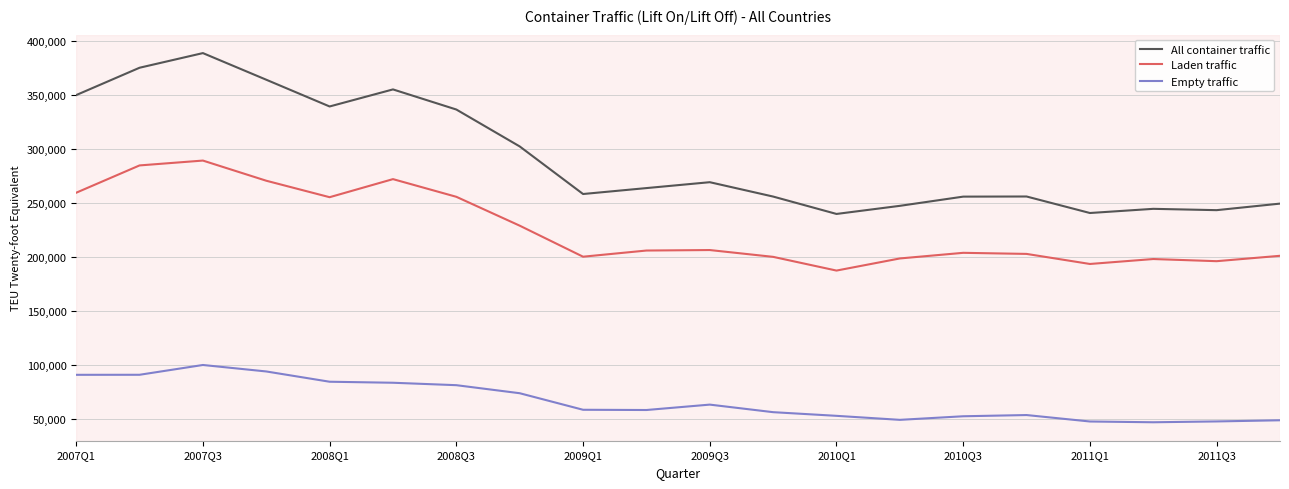

What is the smallest value displayed?

46568